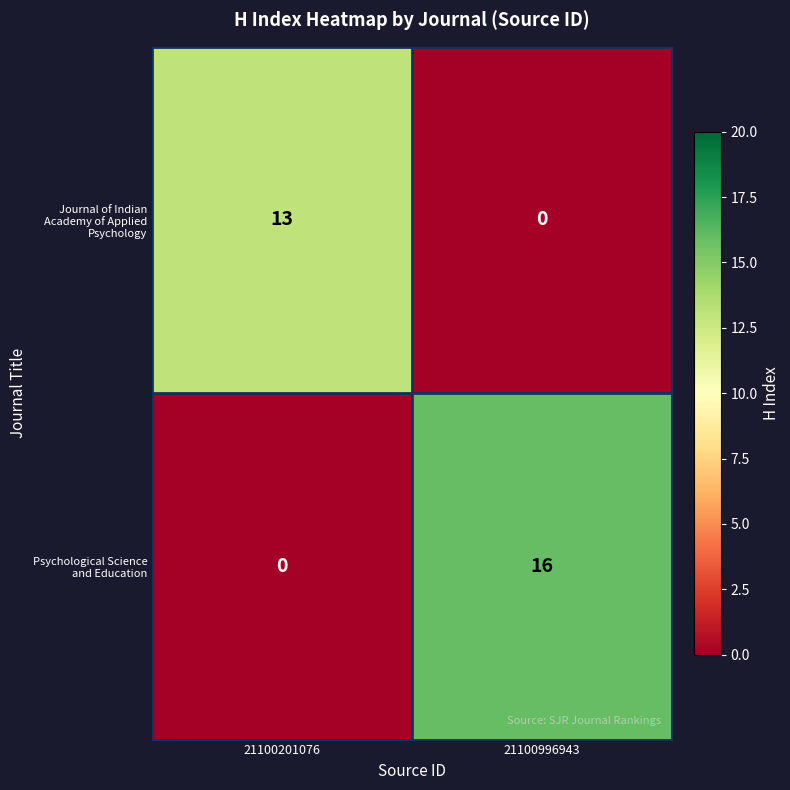

What is the total value across all series at 21100201076?

13